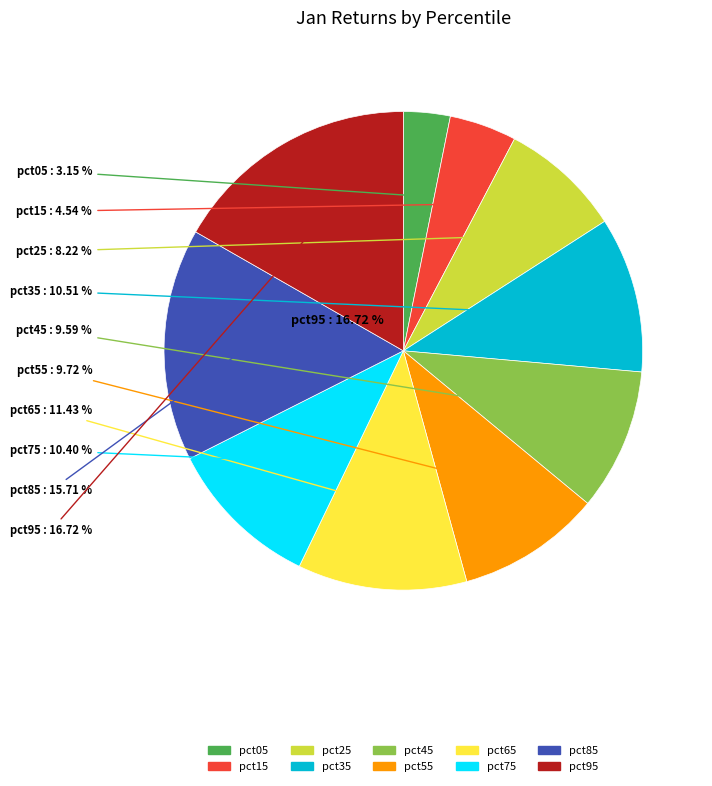

What portion of the pie excludes pct35?

89.5%